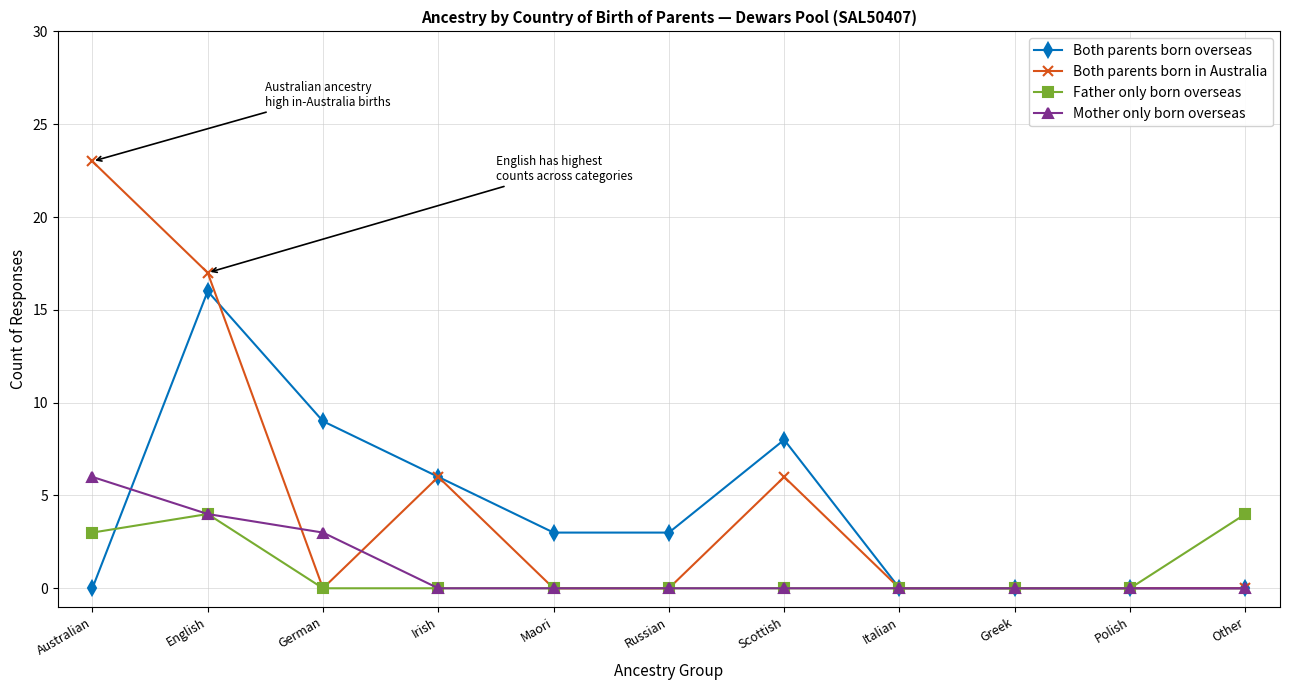

What is the total value across all series at Irish?

12